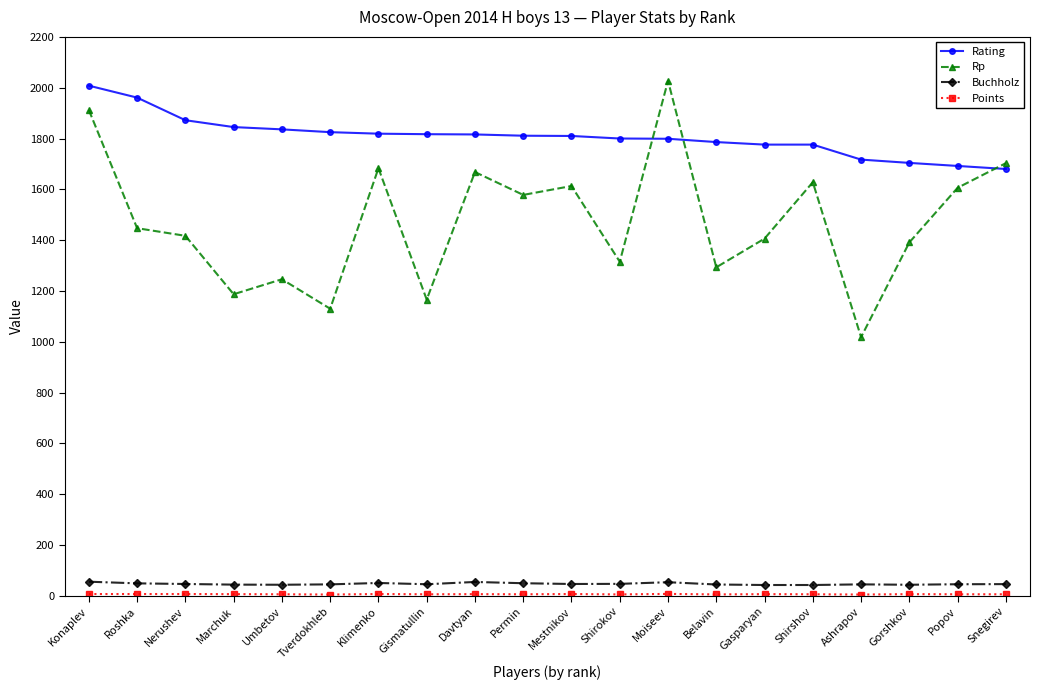

What is the difference between the maximum and second lowest values in the Buchholz series?

13.0